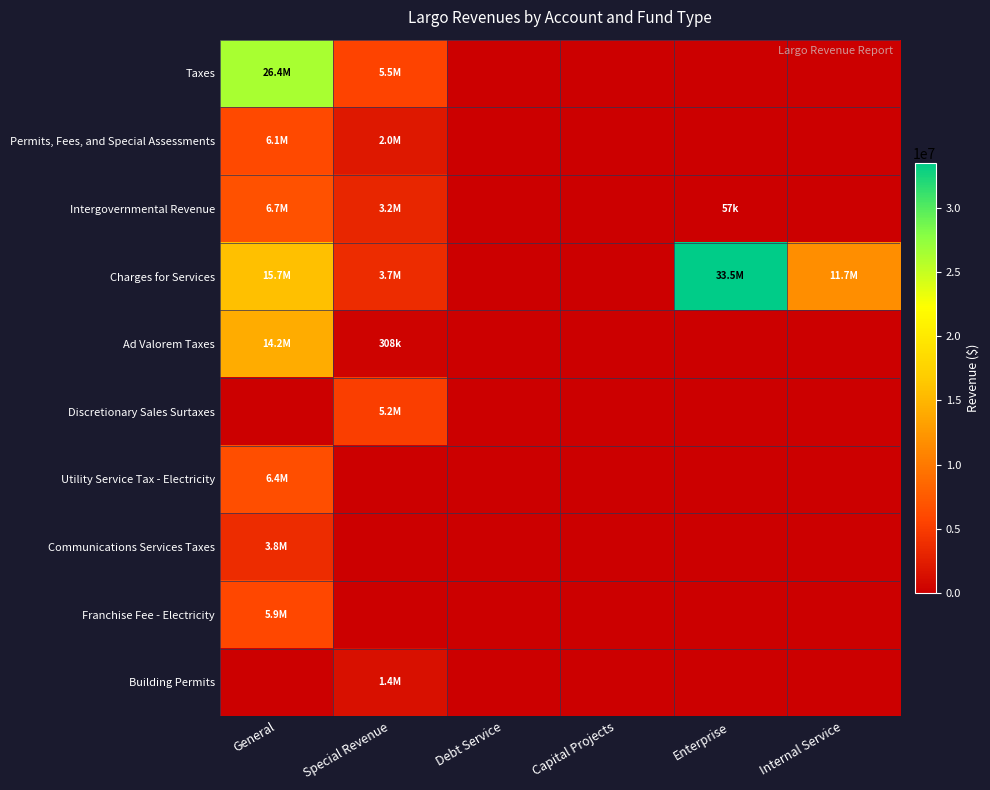

Reading left to right, extract all data points from this chart.

Taxes: General=26369347	Special Revenue=5527450	Debt Service=0	Capital Projects=0	Enterprise=0	Internal Service=0
Permits, Fees, and Special Assessments: General=6111468	Special Revenue=1979408	Debt Service=0	Capital Projects=0	Enterprise=0	Internal Service=0
Intergovernmental Revenue: General=6704523	Special Revenue=3226480	Debt Service=0	Capital Projects=0	Enterprise=56846	Internal Service=0
Charges for Services: General=15717345	Special Revenue=3680399	Debt Service=0	Capital Projects=0	Enterprise=33489030	Internal Service=11721886
Ad Valorem Taxes: General=14237025	Special Revenue=307961	Debt Service=0	Capital Projects=0	Enterprise=0	Internal Service=0
Discretionary Sales Surtaxes: General=0	Special Revenue=5219489	Debt Service=0	Capital Projects=0	Enterprise=0	Internal Service=0
Utility Service Tax - Electricity: General=6427489	Special Revenue=0	Debt Service=0	Capital Projects=0	Enterprise=0	Internal Service=0
Communications Services Taxes: General=3771505	Special Revenue=0	Debt Service=0	Capital Projects=0	Enterprise=0	Internal Service=0
Franchise Fee - Electricity: General=5903509	Special Revenue=0	Debt Service=0	Capital Projects=0	Enterprise=0	Internal Service=0
Building Permits: General=0	Special Revenue=1393530	Debt Service=0	Capital Projects=0	Enterprise=0	Internal Service=0